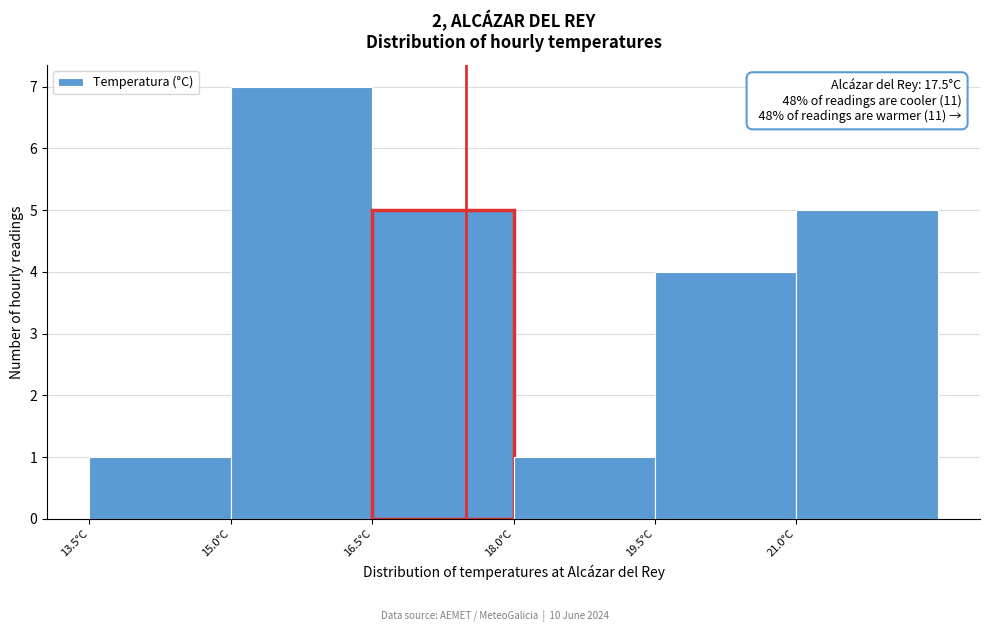

Which range on the x-axis has the tallest bar?

15.0 to 16.5